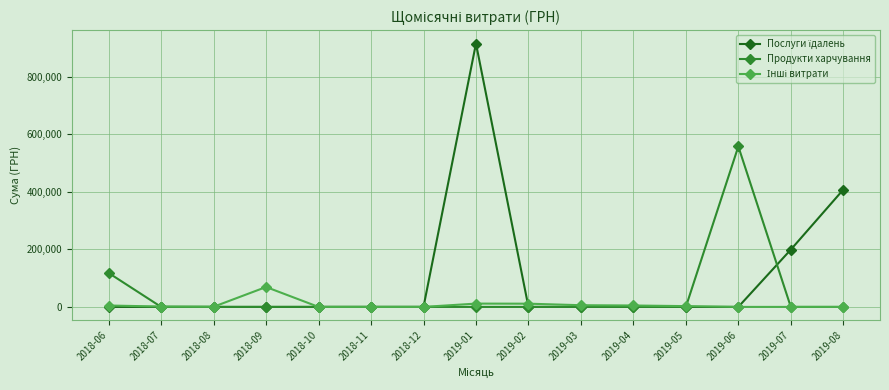

The value of Продукти харчування at 2019-06 is 212390.1. True or false?

False